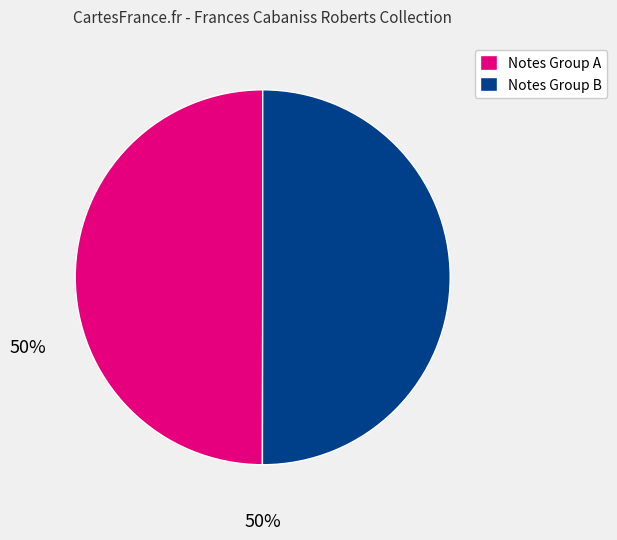

Approximately how many times larger is the value at Notes Group A compared to Notes Group B?

1.0